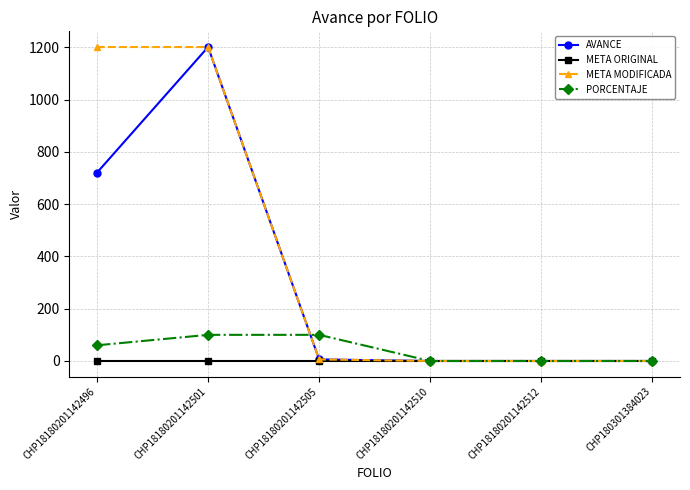

Is this an area chart (filled region under the line)?

No